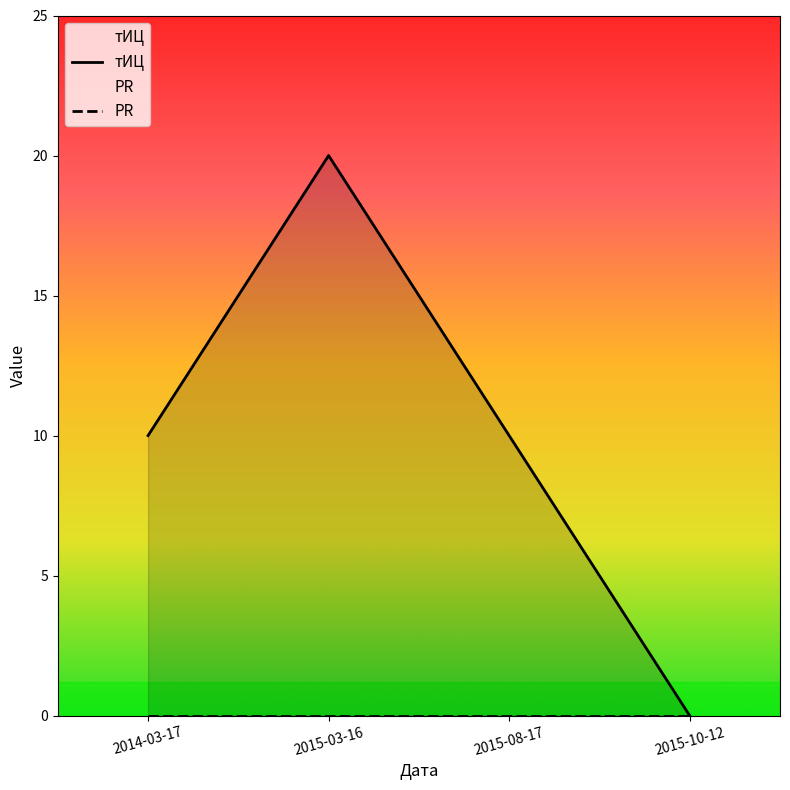

At which label is the value closest to 10?

2014-03-17